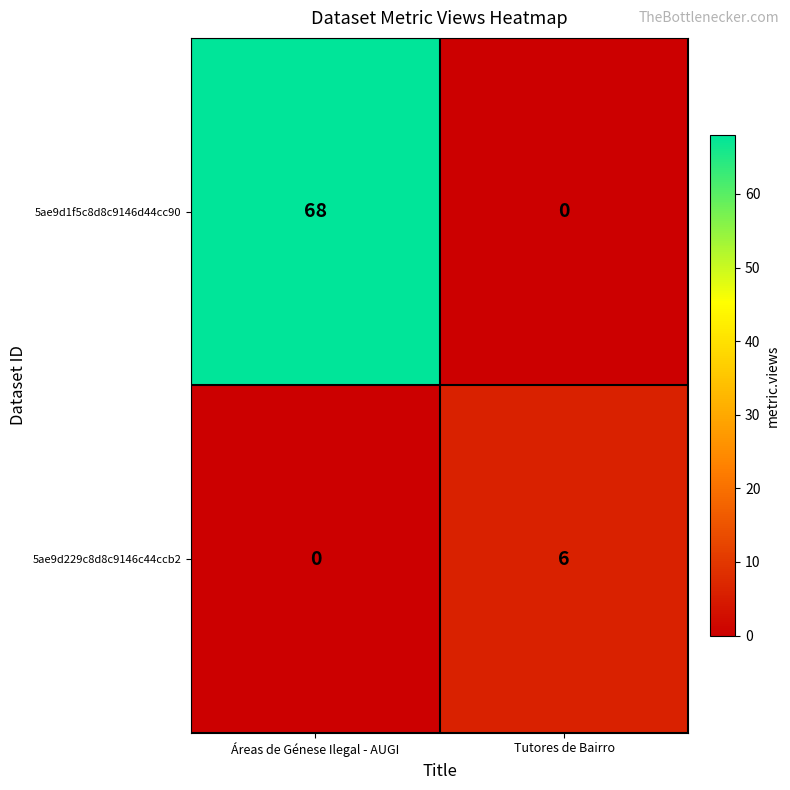

Reading left to right, extract all data points from this chart.

5ae9d1f5c8d8c9146d44cc90: 68	0
5ae9d229c8d8c9146c44ccb2: 0	6